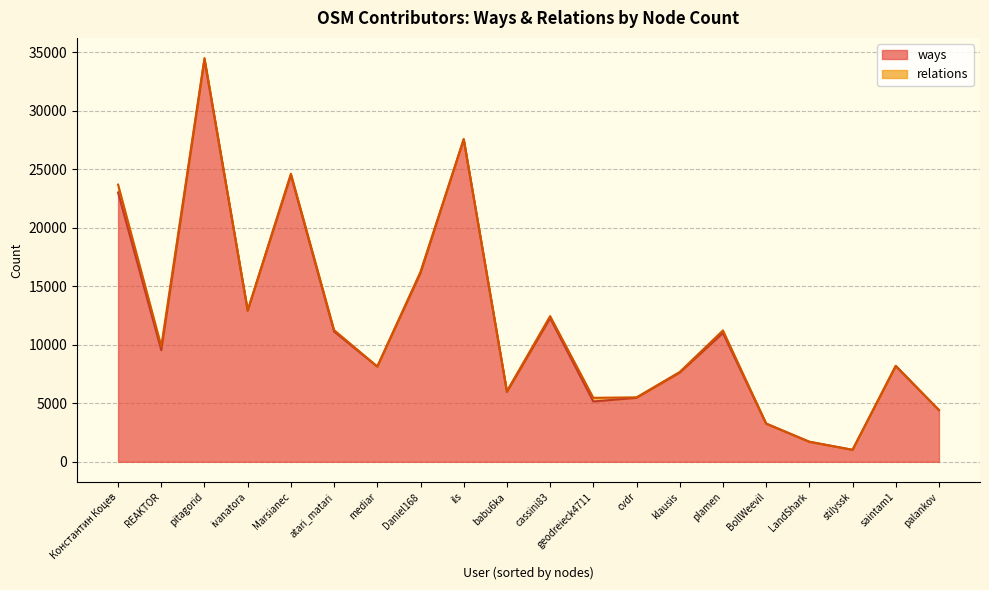

List the labels in order of value, smallest first.

stilyssk, LandShark, BollWeevil, palankov, geodreieck4711, cvdr, babu6ka, klausis, mediar, saintam1, REAKTOR, plamen, atari_matari, cassini83, ivanatora, Daniel168, Константин Коцев, Marsianec, ils, pitagorid